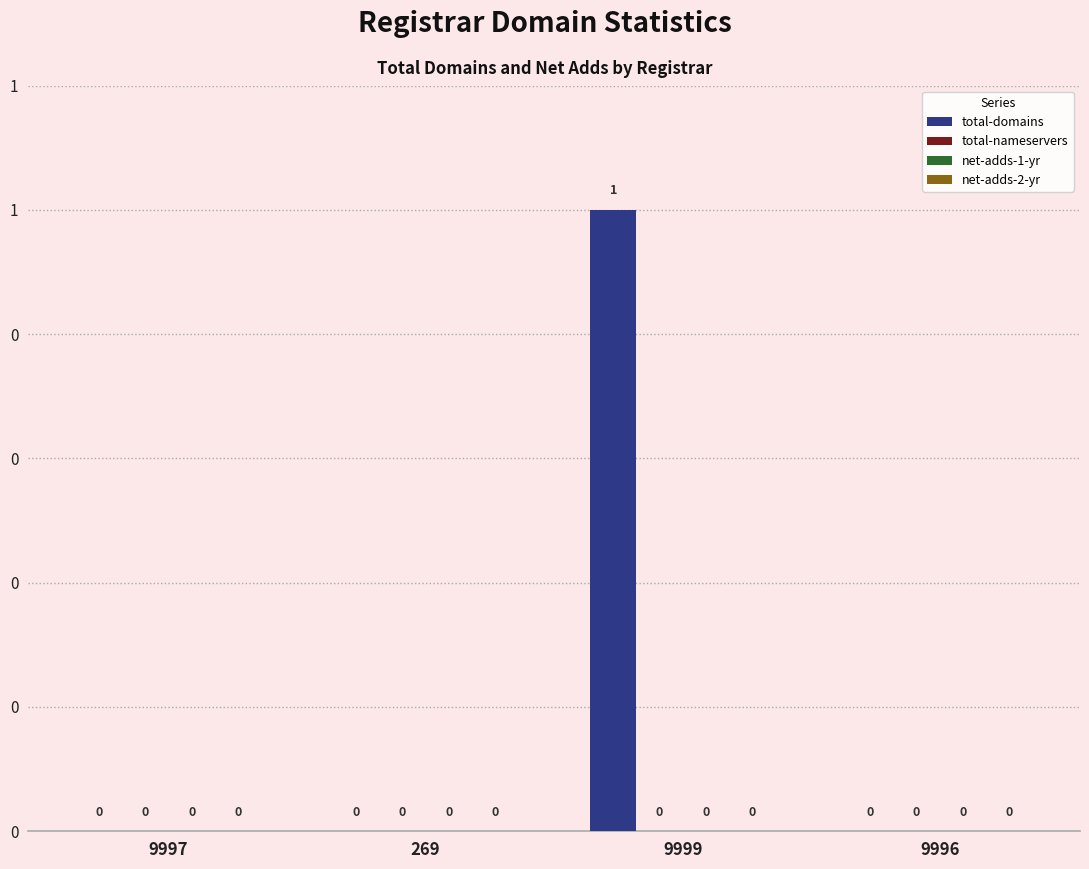

What is the label of the 4th bar from the left?

9996